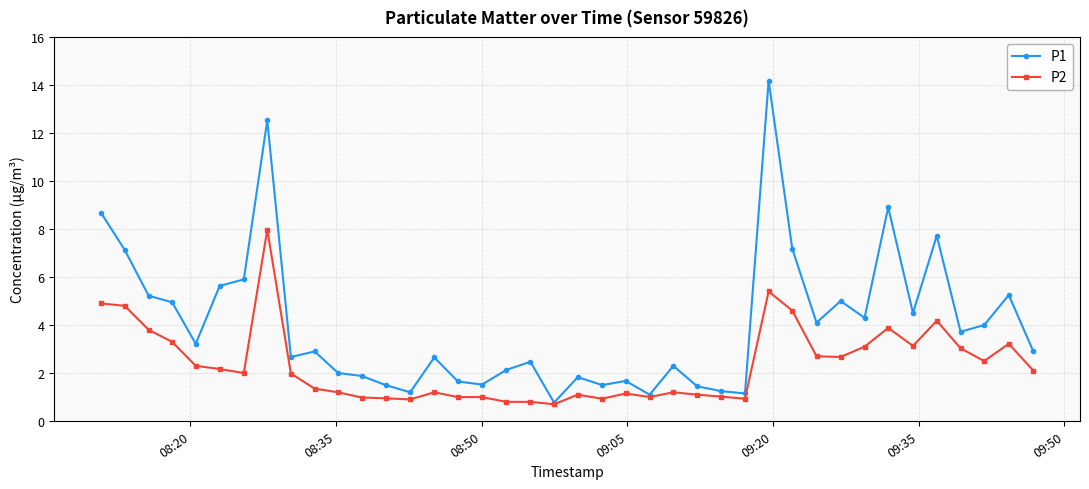

What is the difference between the second highest and second lowest values in the P1 series?

11.4